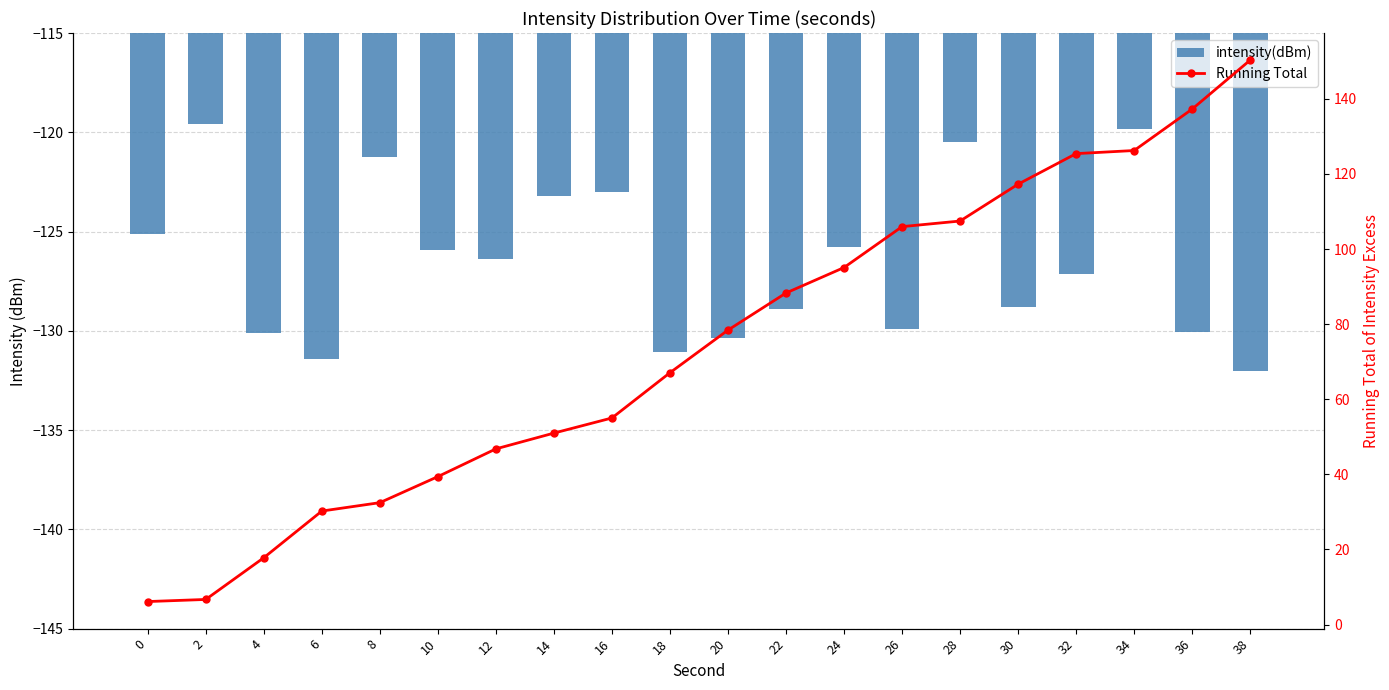

List the series in order of their peak value, highest first.

Running Total, intensity(dBm)